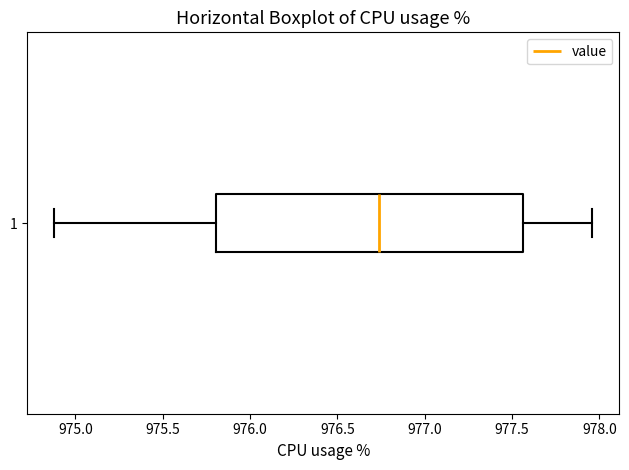

Where does the median line of the box at y = 1 sit on the x-axis? The values are not printed on the chart, so give them approximately, as read against the axis.

976.75